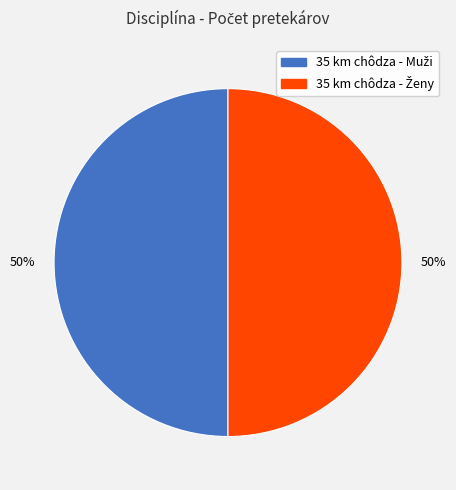

The 35 km chôdza - Muži slice represents 14% of the pie. True or false?

False